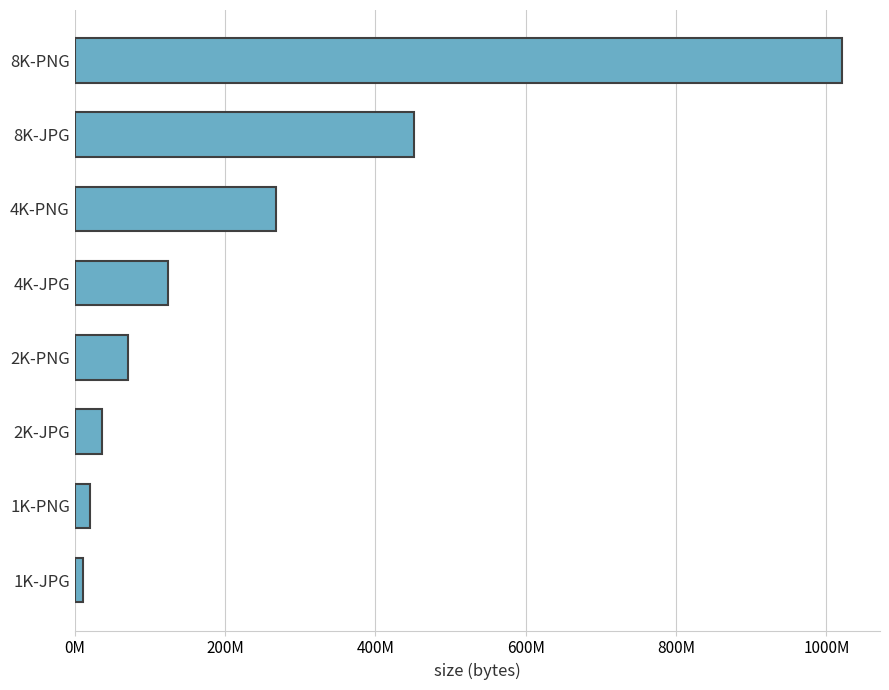

Are the bars horizontal?

Yes